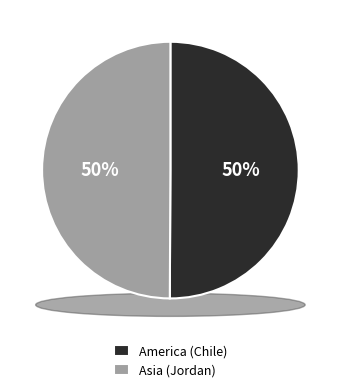

How many segments does this pie chart have?

2